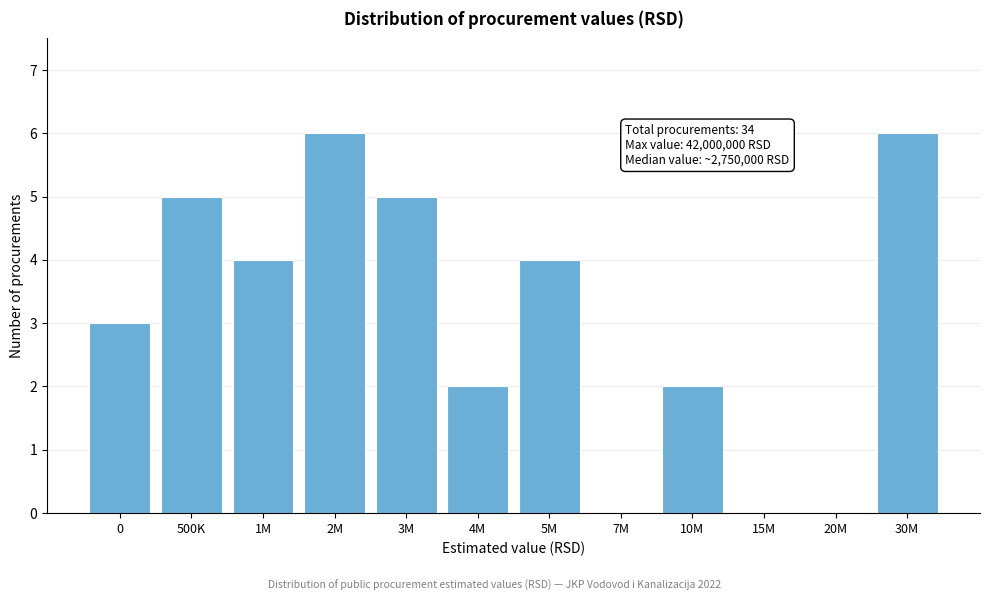

Reading left to right, list all the values displayed in this chart.

0=3	500K=5	1M=4	2M=6	3M=5	4M=2	5M=4	7M=0	10M=2	15M=0	20M=0	30M=6